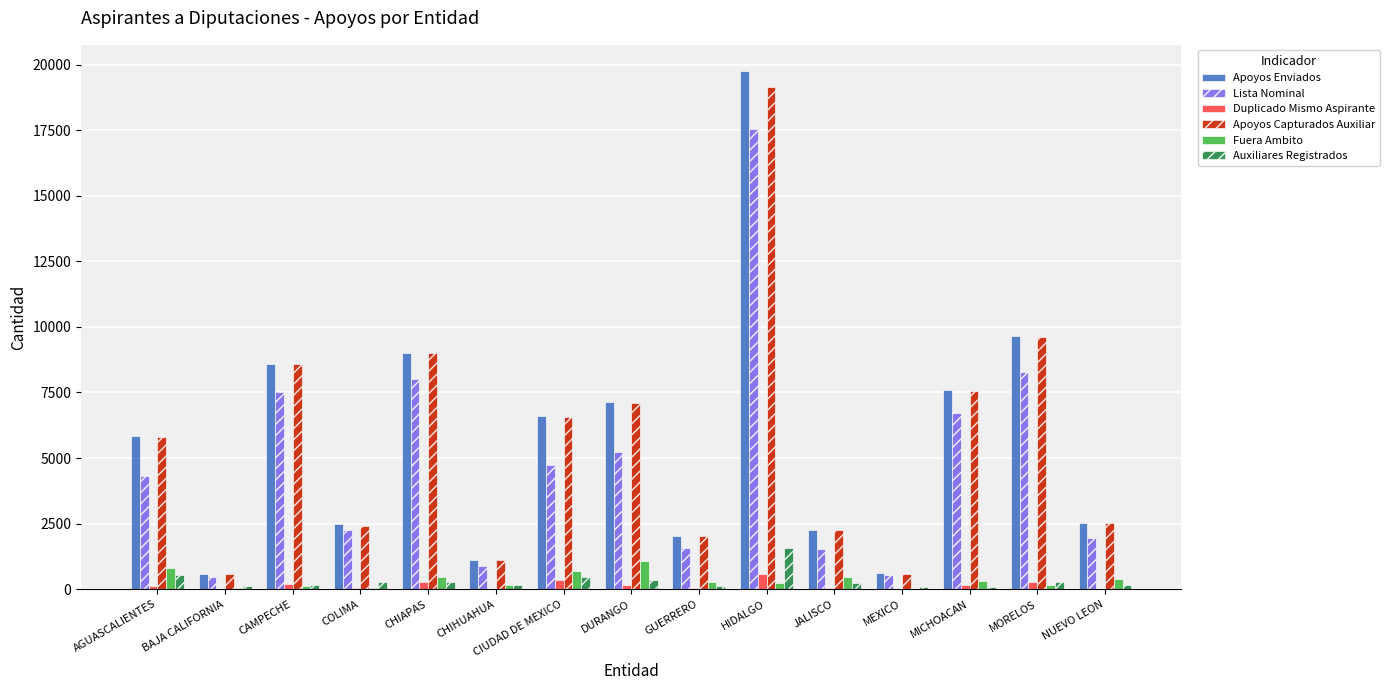

The value of Fuera Ambito at BAJA CALIFORNIA is 56. True or false?

True